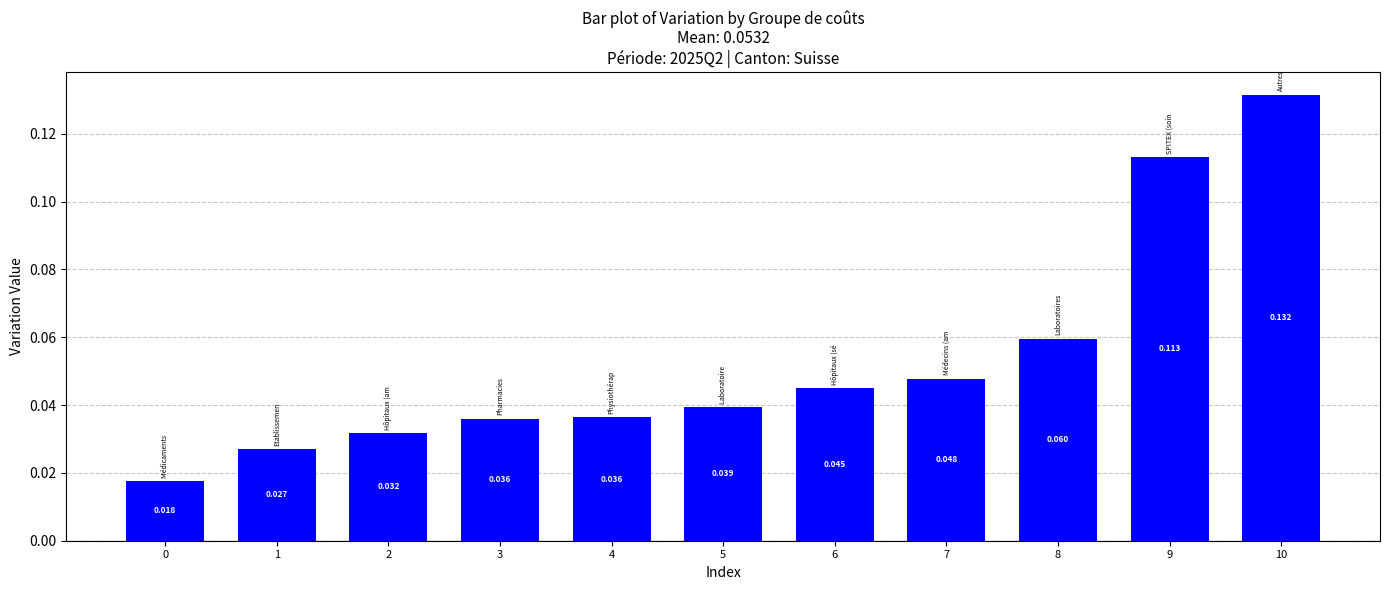

Count the number of categories in the chart.

11